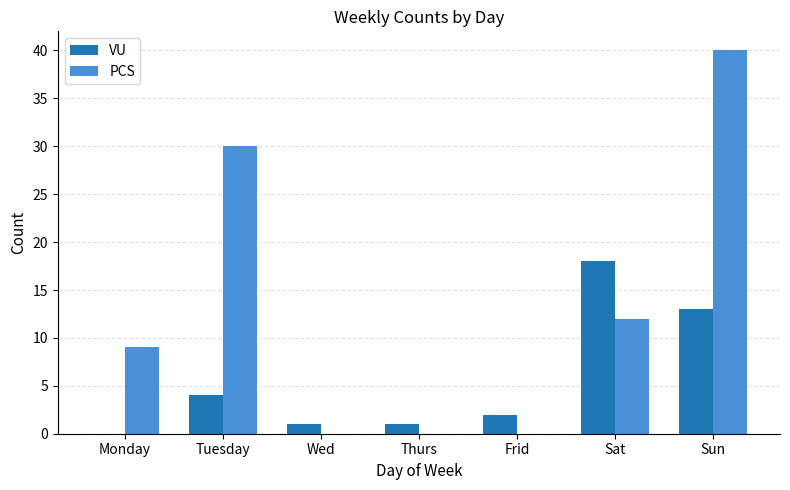

What is the sum of all VU values?

39